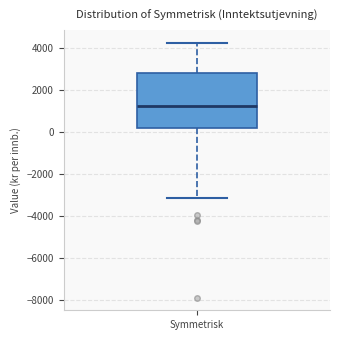

Transcribe this box plot: give where the median line is, the range the box spans, and where the two whiskers end, as read against the y-axis. The values are not printed on the chart, so give them approximately, as read against the axis.

median 1200, box 200 to 2800, whiskers -3200 to 4200